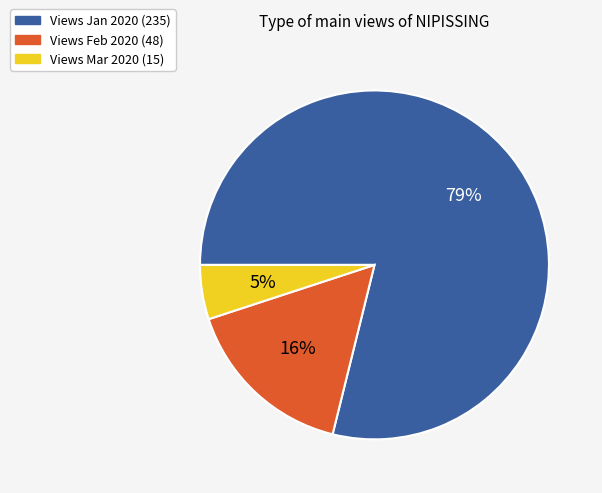

To the nearest percent, what is the average slice percentage?

33%